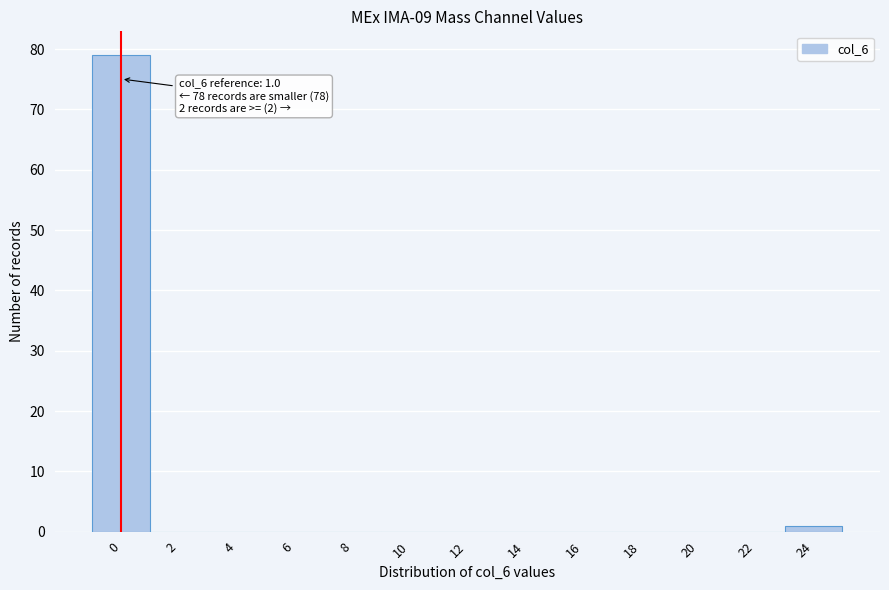

Reading left to right, transcribe all the data shown in this chart.

0=79	2=0	4=0	6=0	8=0	10=0	12=0	14=0	16=0	18=0	20=0	22=0	24=1